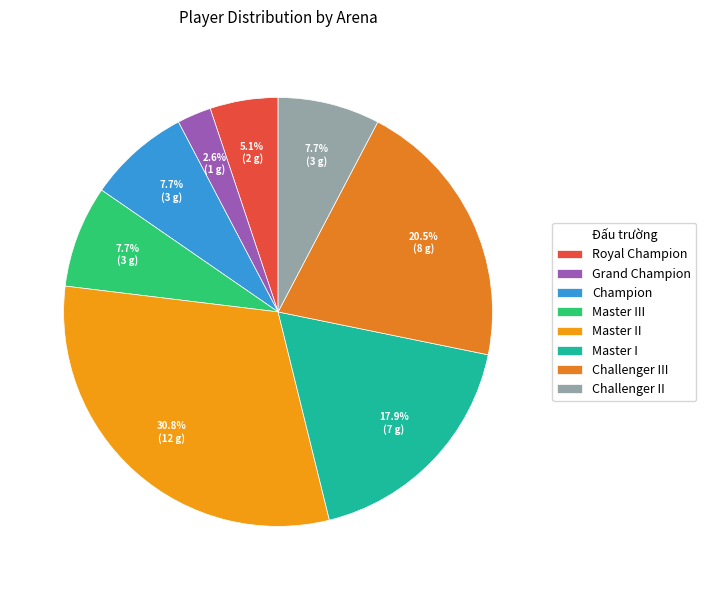

Which has a higher value, Royal Champion or Challenger II?

Challenger II